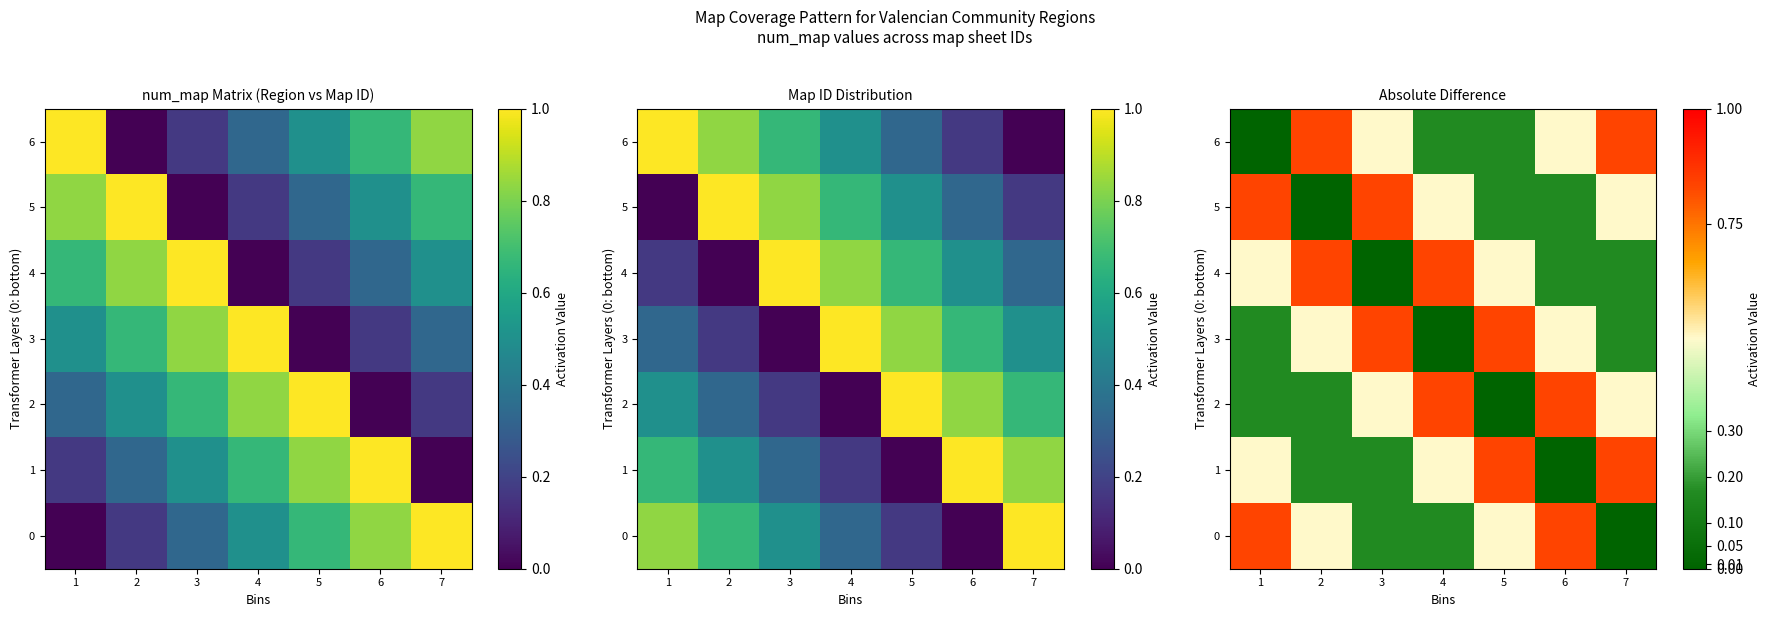

Is it true that 0 equals 0.0 at 7?

True